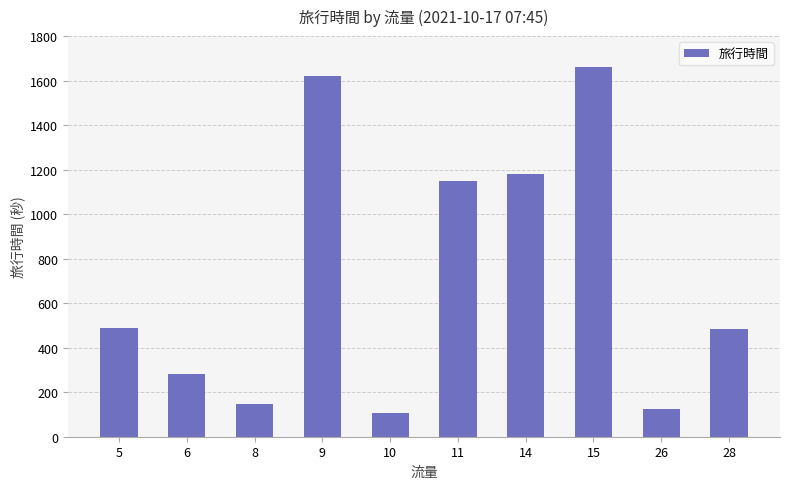

At which category does the chart reach its peak across all series?

15